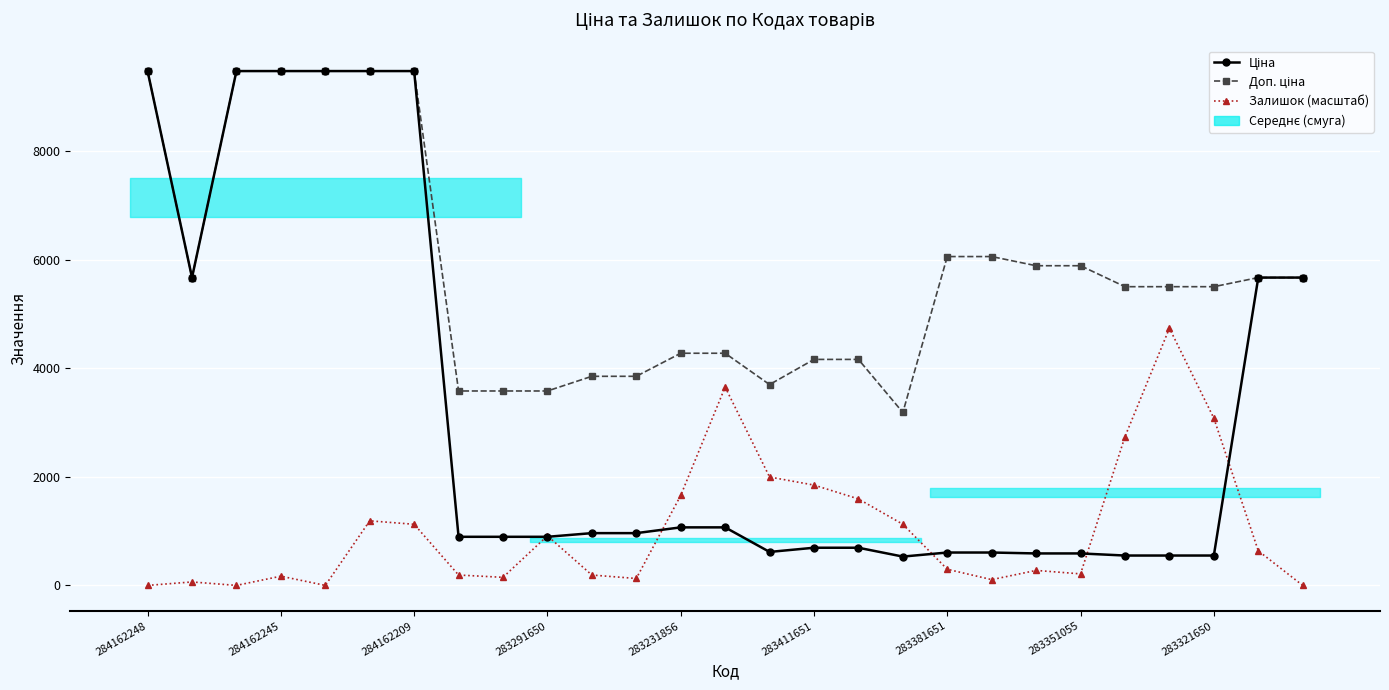

At 16, list the series in order from smallest to largest.

Ціна, Залишок (масштаб), Доп. ціна